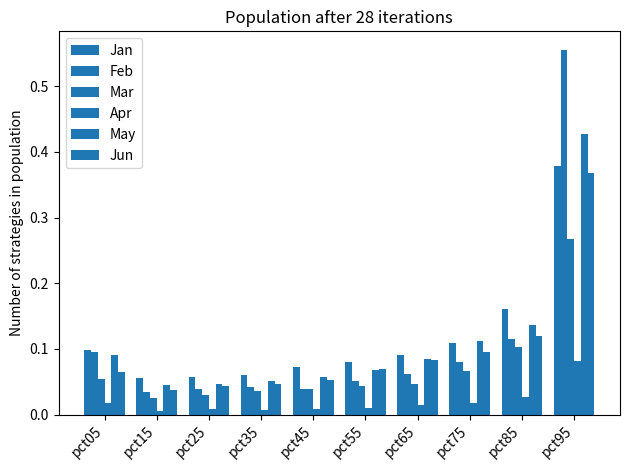

Does the chart contain stacked bars?

No